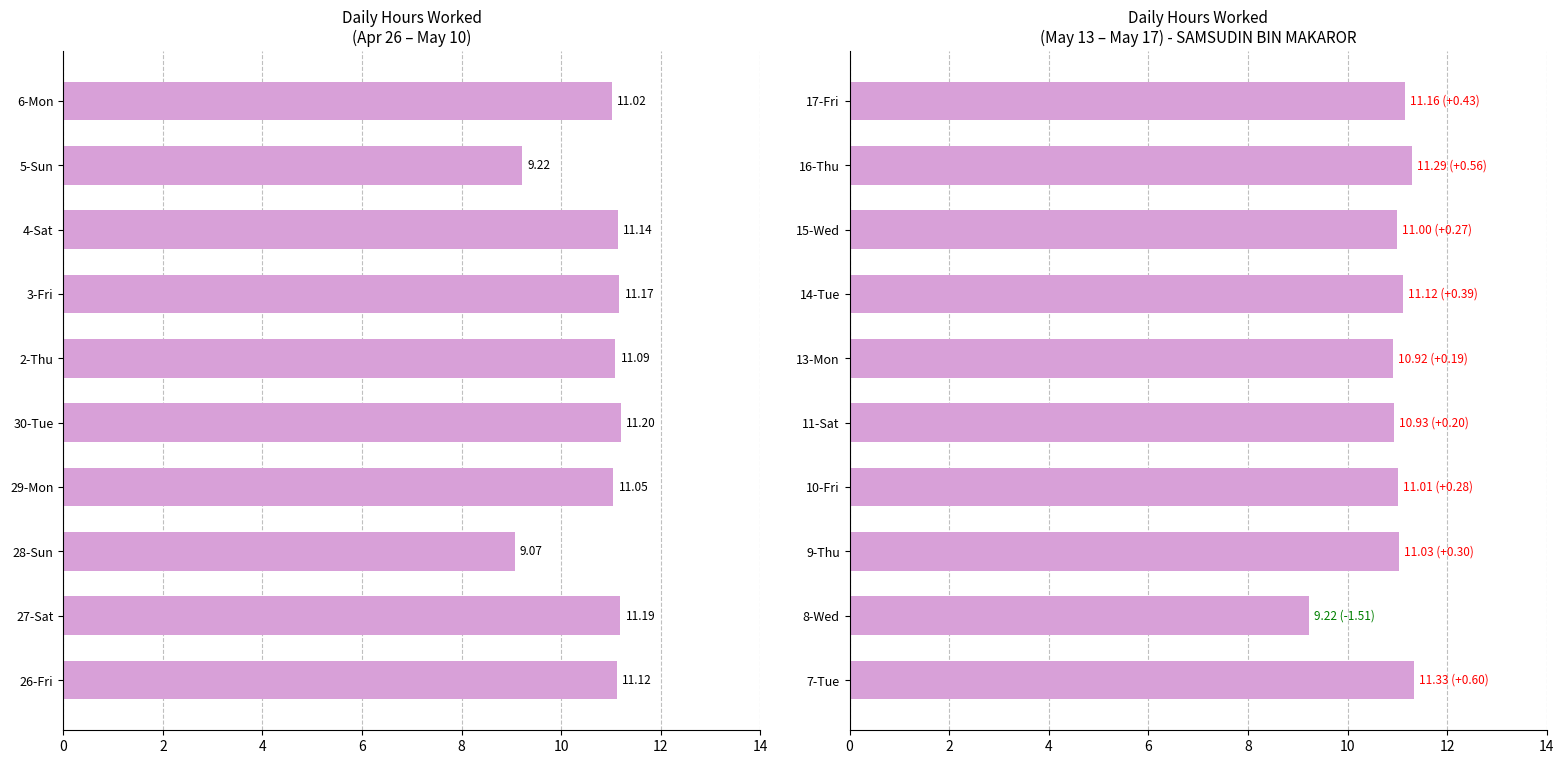

How many data points are less than 11?

3